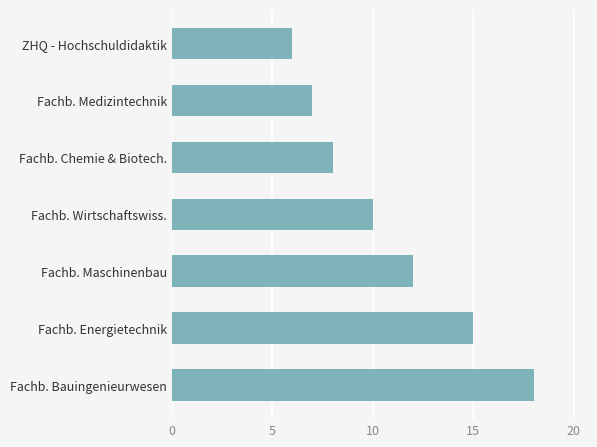

List the labels in order of value, smallest first.

ZHQ - Hochschuldidaktik, Fachb. Medizintechnik, Fachb. Chemie & Biotech., Fachb. Wirtschaftswiss., Fachb. Maschinenbau, Fachb. Energietechnik, Fachb. Bauingenieurwesen